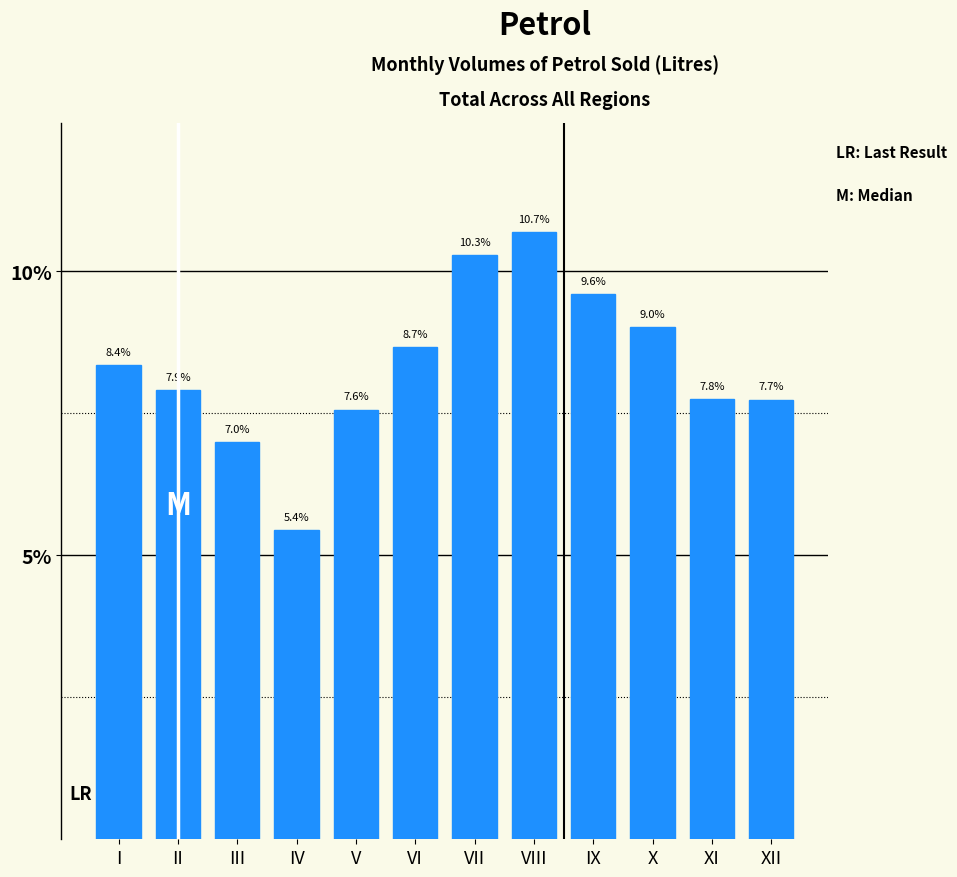

Reading right to left, transcribe all the data shown in this chart.

7.7	7.8	9.0	9.6	10.7	10.3	8.7	7.6	5.4	7.0	7.9	8.4